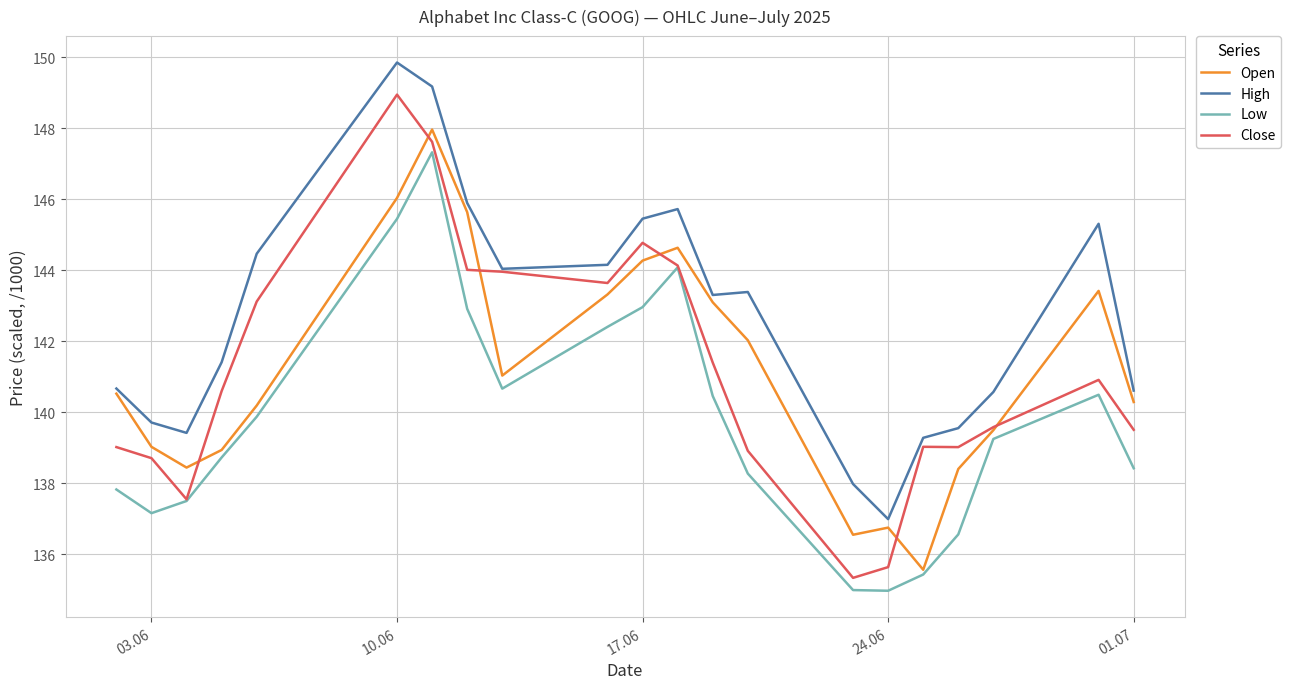

Which series has the largest range (max minus min)?

Close